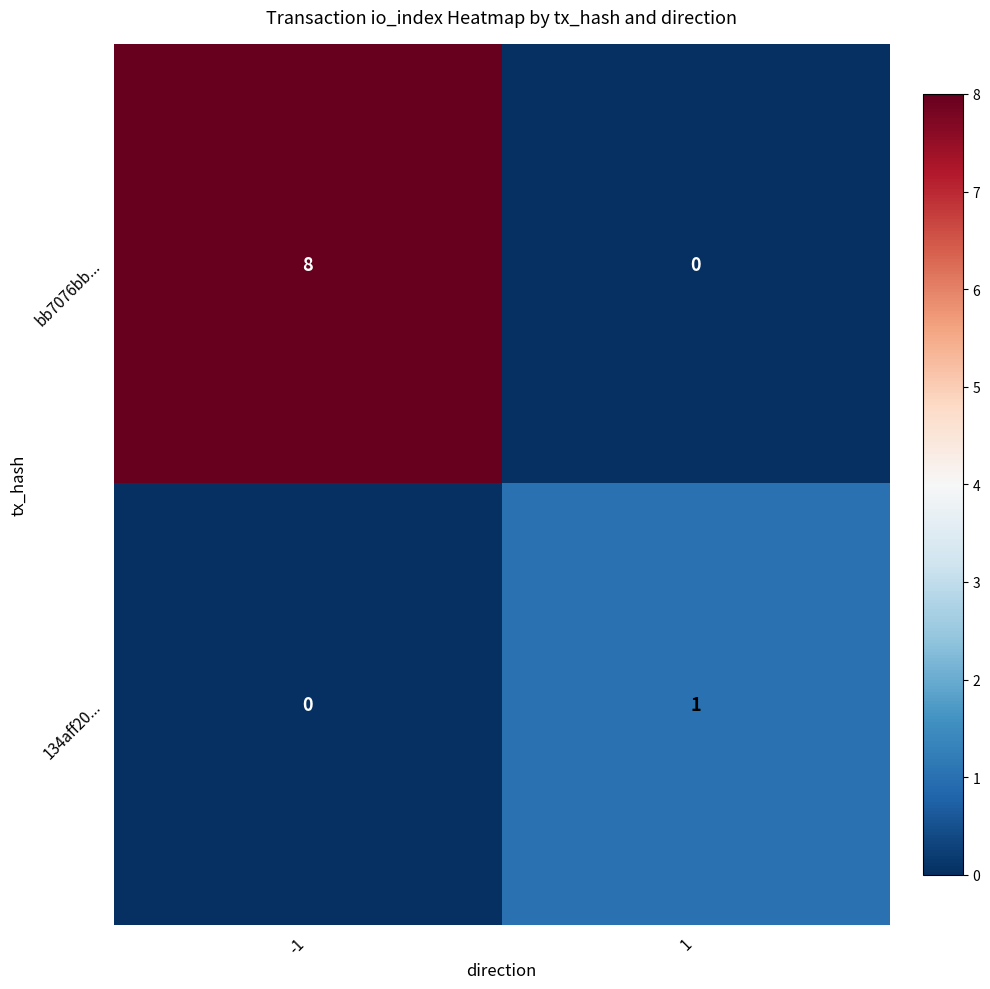

Rank the series by their average value, from lowest to highest.

134aff20..., bb7076bb...